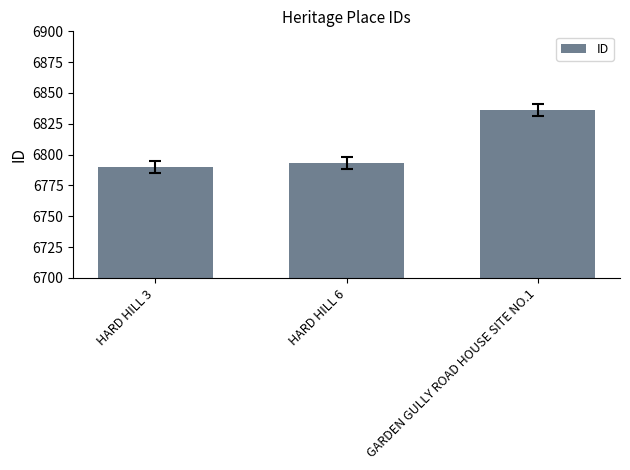

Reading right to left, transcribe all the data shown in this chart.

GARDEN GULLY ROAD HOUSE SITE NO.1=6836	HARD HILL 6=6793	HARD HILL 3=6790